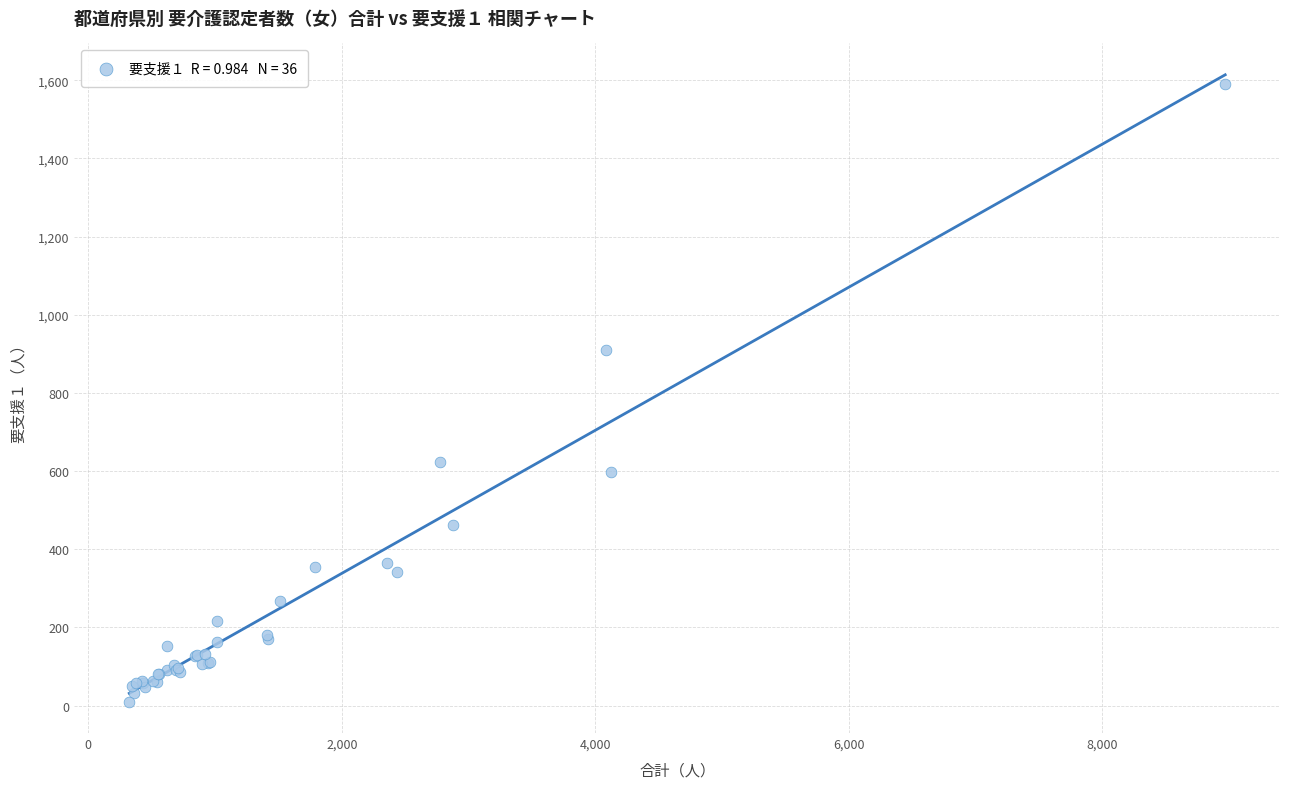

What Y value in the scatter plot is closest to 800?

909